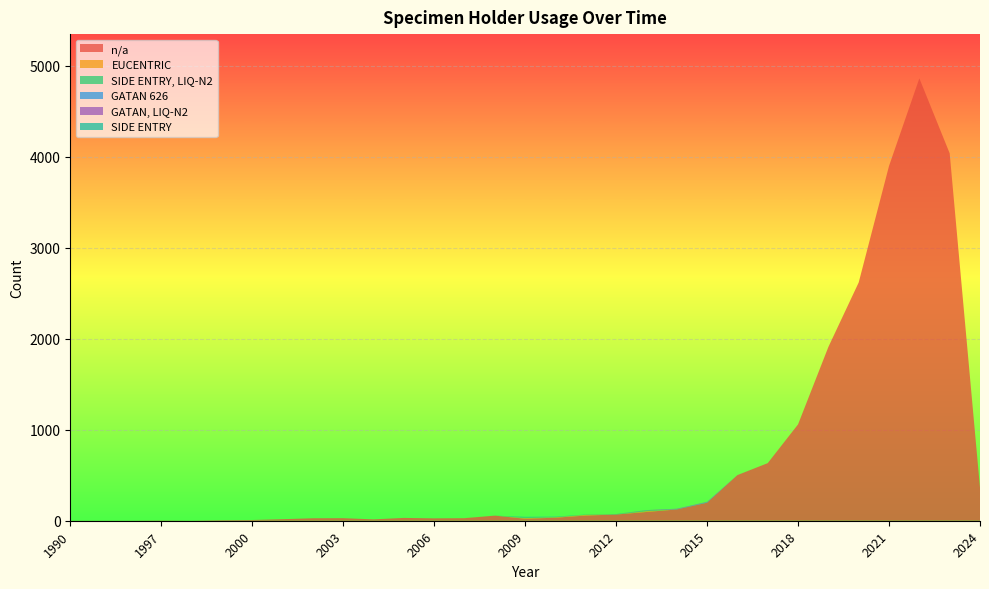

Reading left to right, transcribe all the data shown in this chart.

n/a: 1	1	1	3	1	6	8	17	27	28	15	31	26	28	56	22	33	57	68	96	124	198	501	633	1059	1910	2619	3900	4863	4039	361
EUCENTRIC: 0	0	0	0	0	0	0	0	0	0	0	0	0	1	0	7	5	8	0	9	0	0	0	0	0	0	0	0	0	0	0
SIDE ENTRY, LIQ-N2: 0	0	0	0	0	0	0	0	0	0	0	0	0	0	0	9	3	0	3	7	0	0	0	0	0	0	0	0	0	0	0
GATAN 626: 0	0	0	0	0	0	0	0	0	0	0	0	0	0	0	1	2	0	1	1	3	6	0	0	0	0	0	0	0	0	0
GATAN, LIQ-N2: 0	0	0	0	0	0	0	0	0	0	0	0	0	0	0	0	0	0	1	3	5	4	1	0	0	0	0	0	0	0	0
SIDE ENTRY: 0	0	0	0	0	0	0	0	0	0	0	0	0	0	0	4	2	3	0	1	0	0	0	0	0	0	0	0	0	0	0